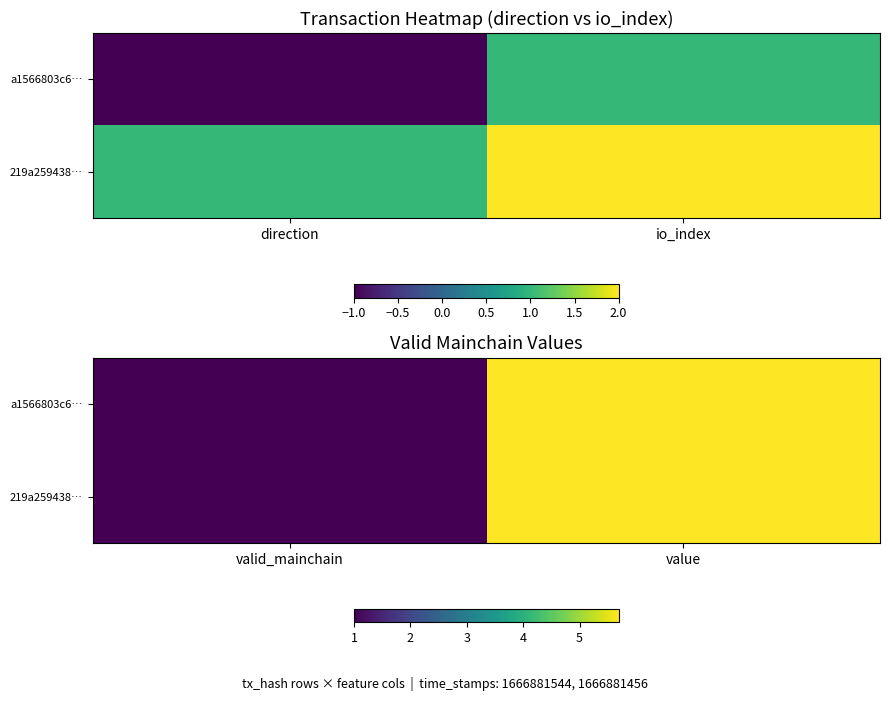

Count the number of data series in this chart.

2